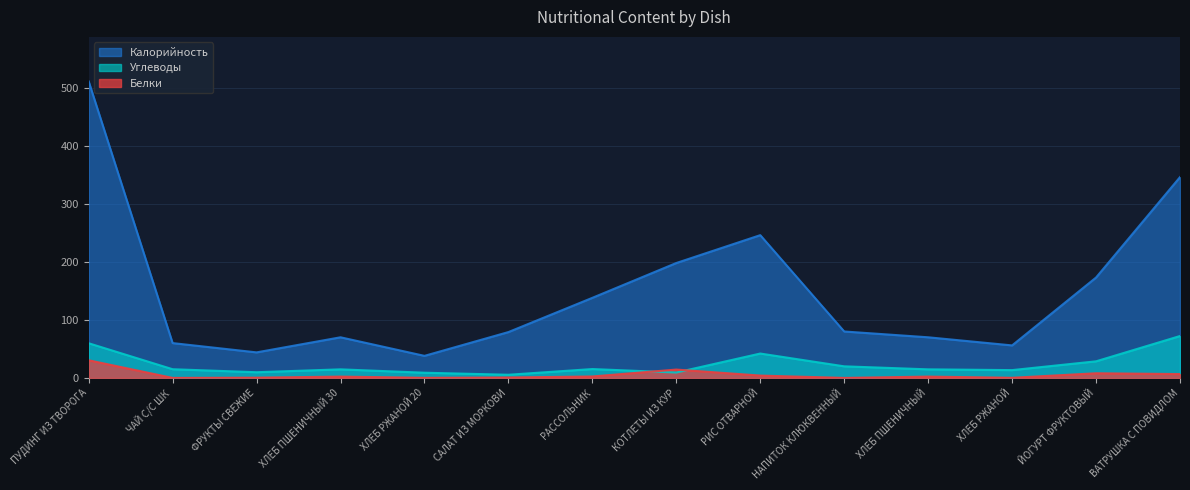

What is the value of the Белки point at the 7th from the left?

2.5